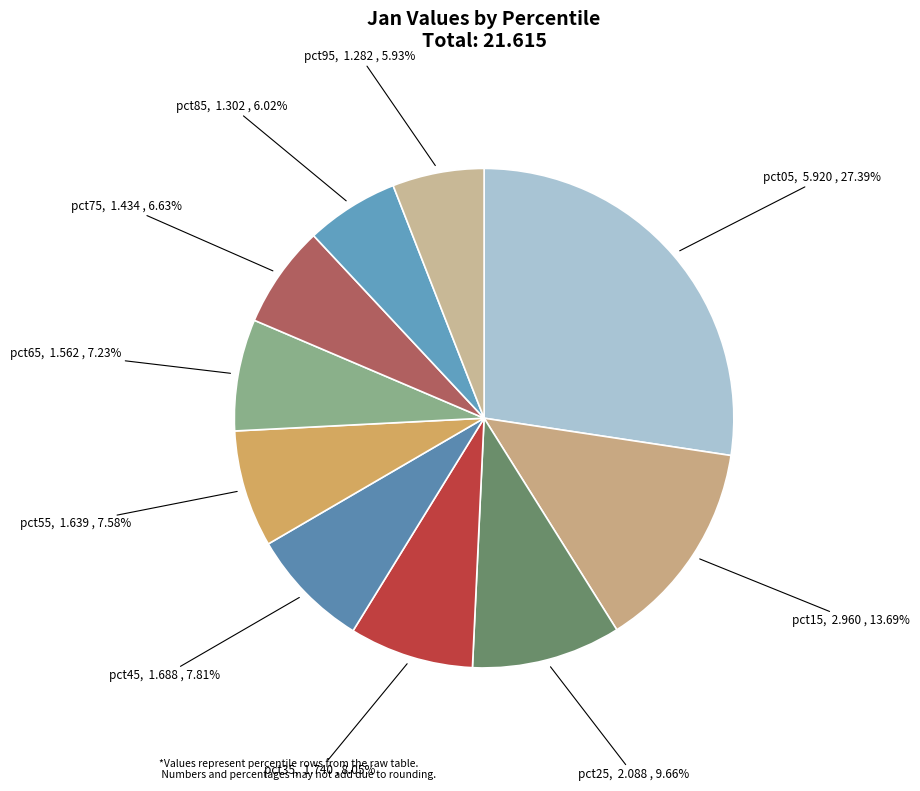

What is the largest slice in the pie chart?

pct05